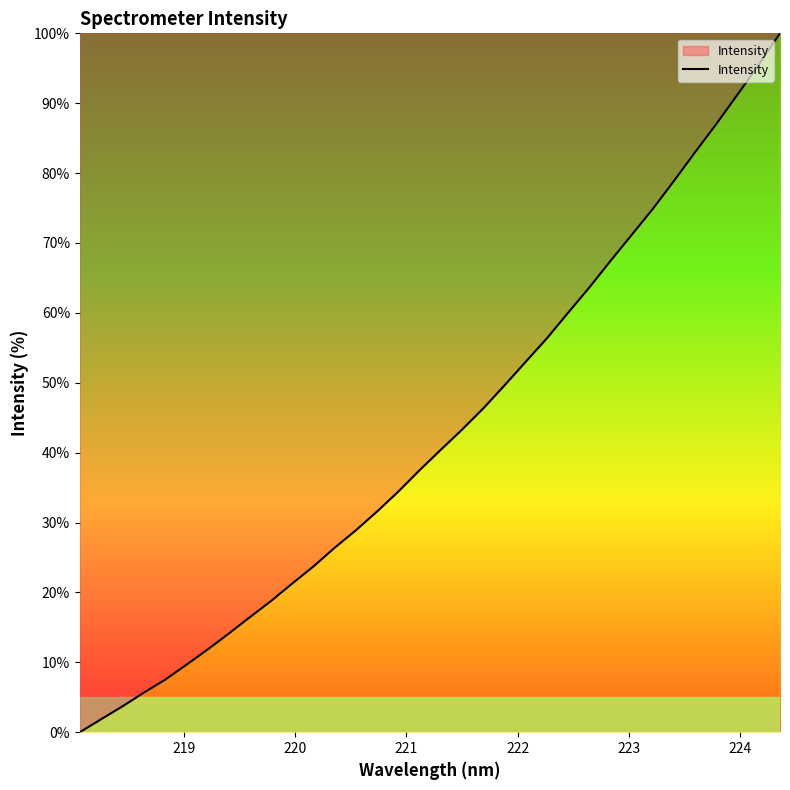

What is the maximum value shown in the chart?

100.0